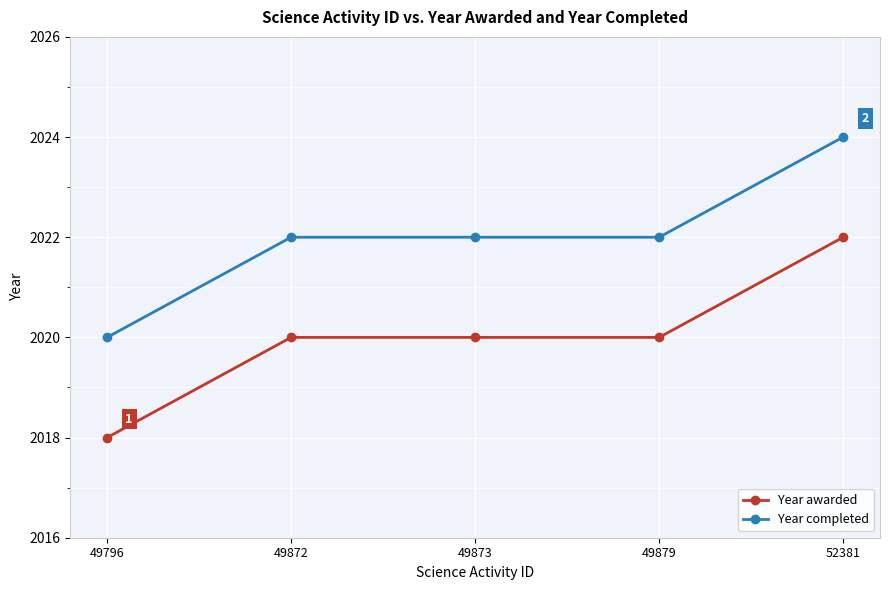

Does the chart have visible grid lines?

Yes